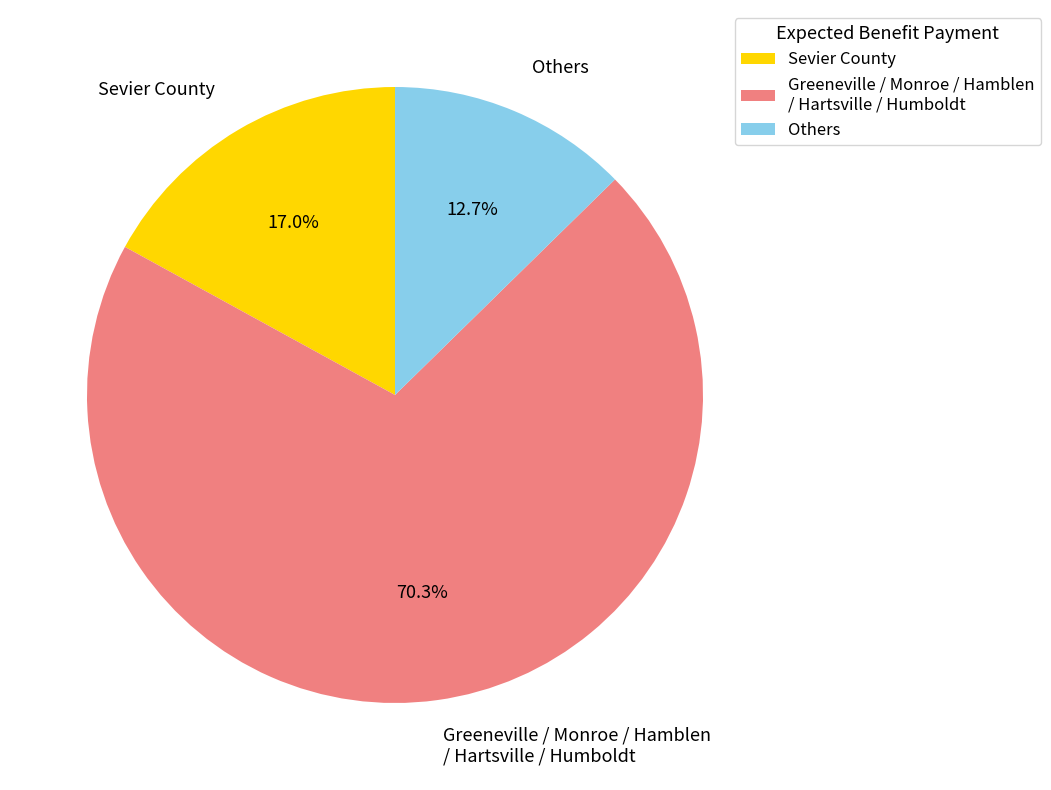

What is the largest slice in the pie chart?

Greeneville / Monroe / Hamblen / Hartsville / Humboldt